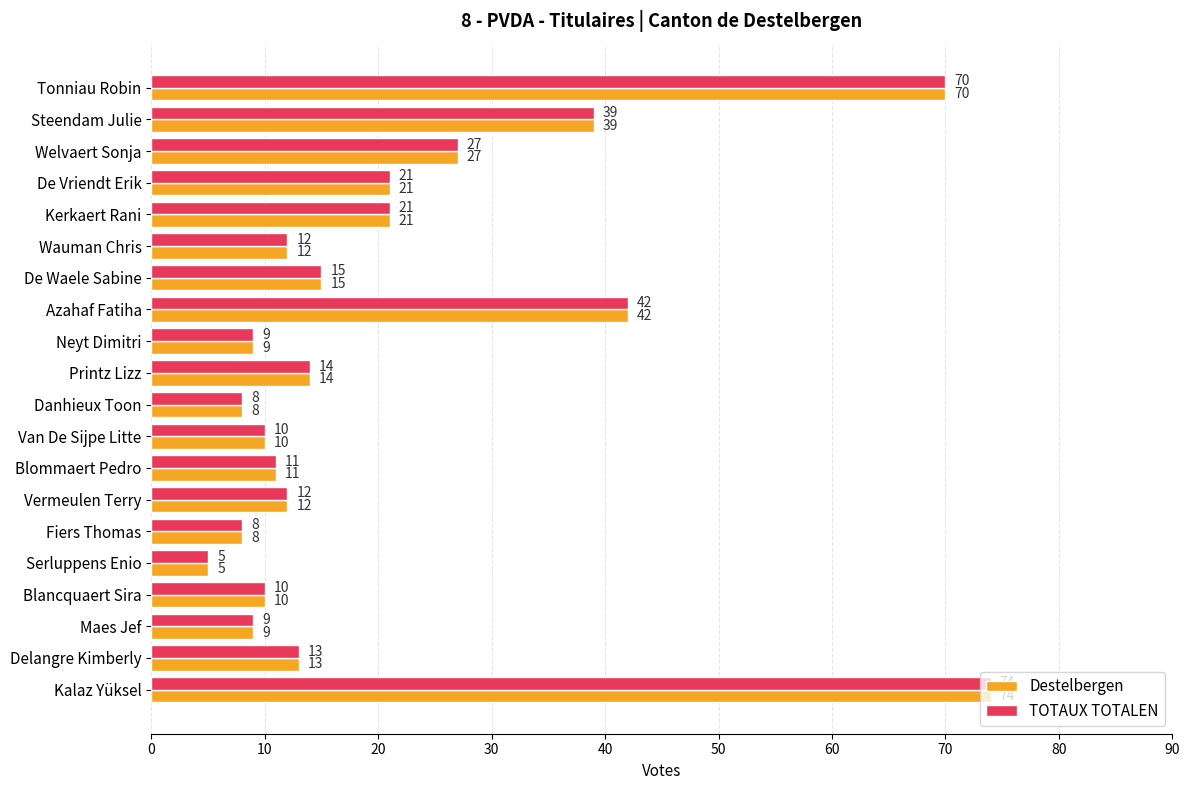

The Destelbergen series shows 9 at Neyt Dimitri. True or false?

True